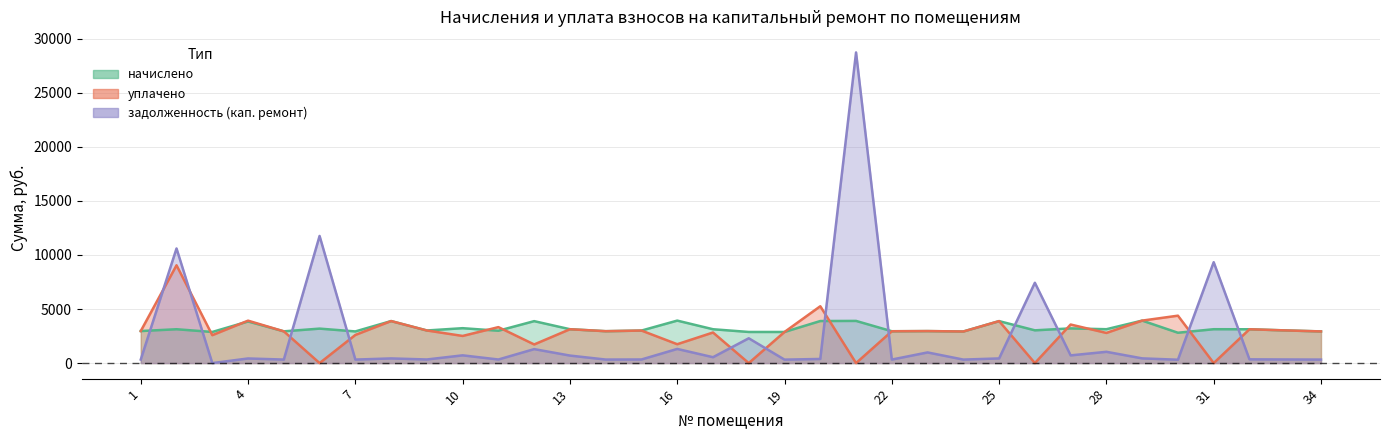

What is the average value of the начислено series?

3225.1